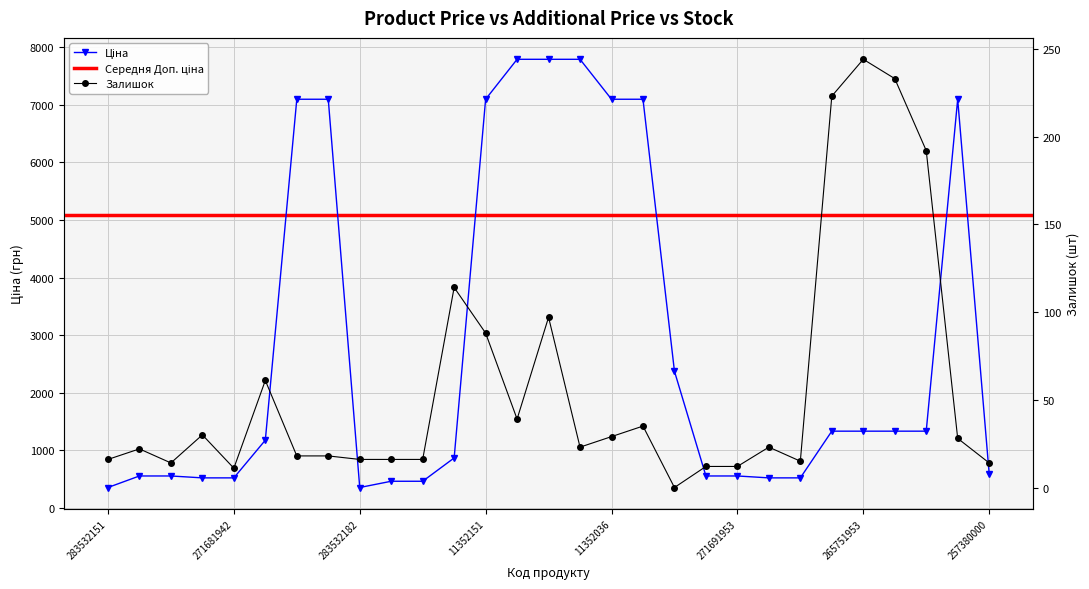

How many data points in Залишок are above 23?

13